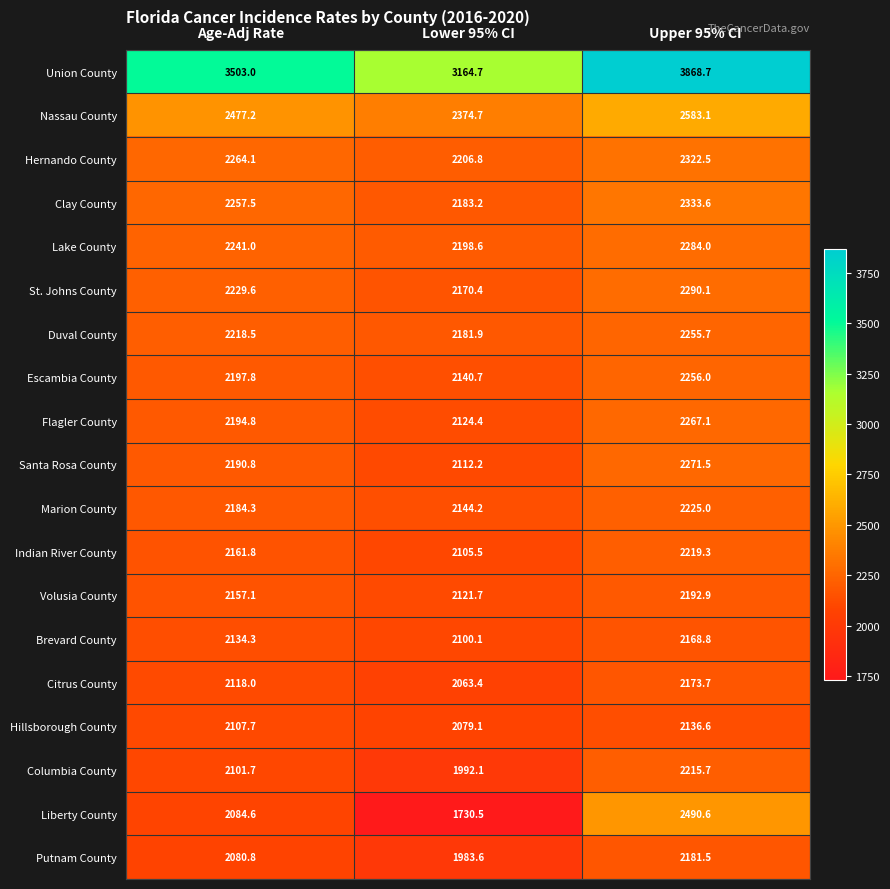

Which series changed the most between Lower 95% CI and Upper 95% CI?

Liberty County